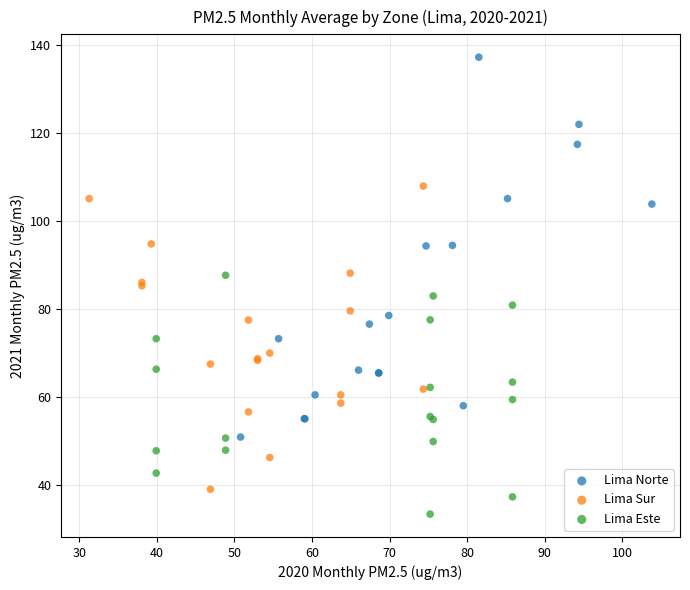

What are all the series names shown in the legend?

Lima Norte, Lima Sur, Lima Este